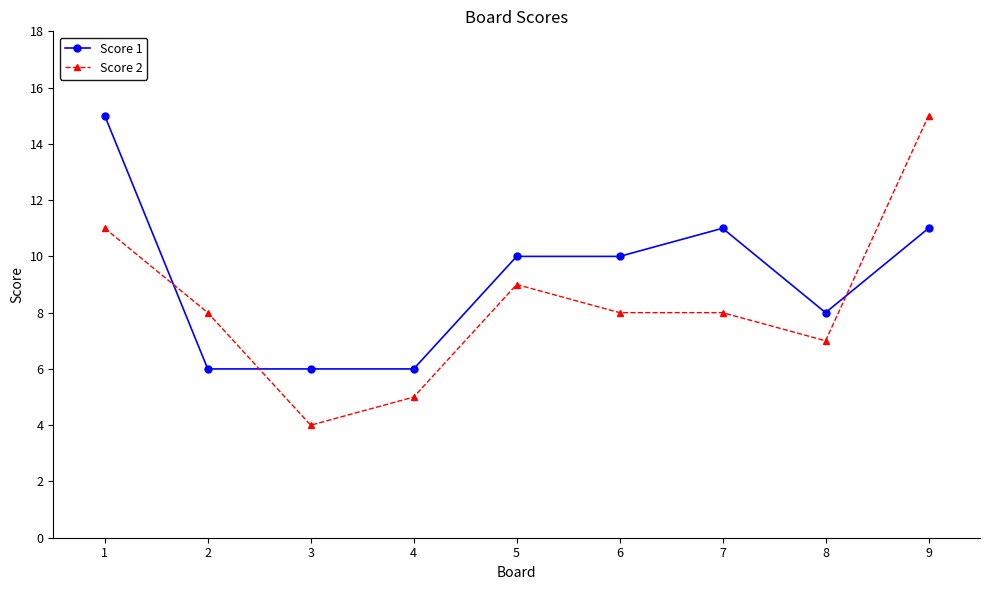

Is it true that Score 1 equals 6 at 9?

False